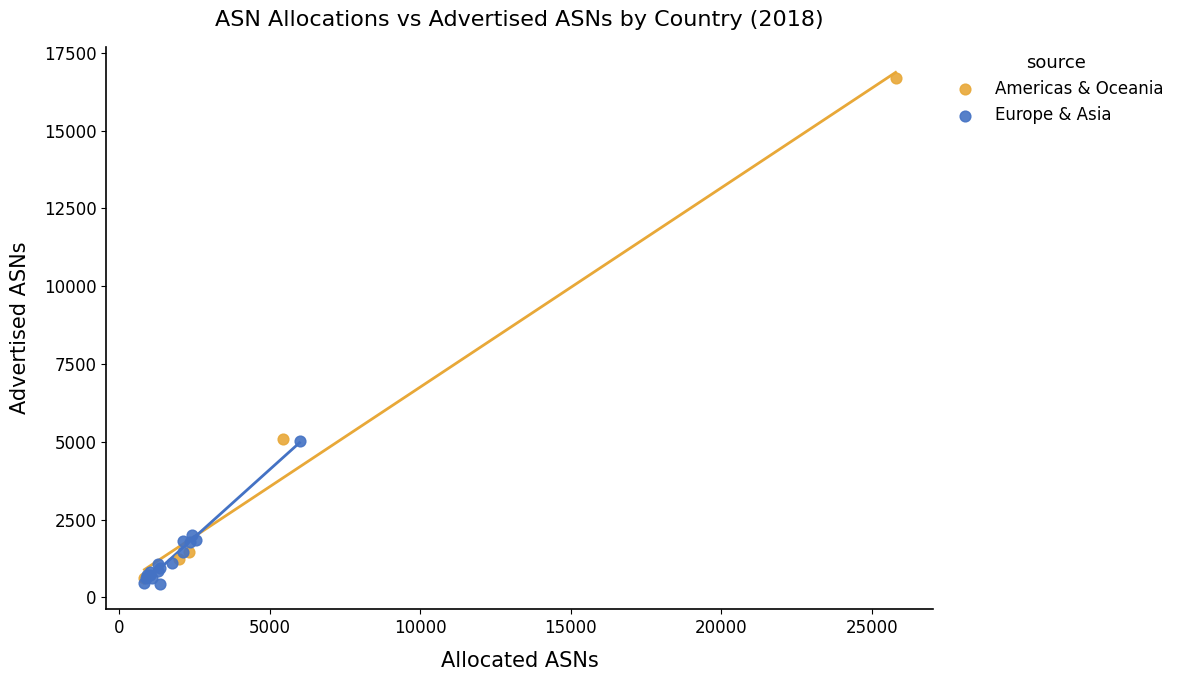

Which series has the widest spread of Y values?

Americas & Oceania